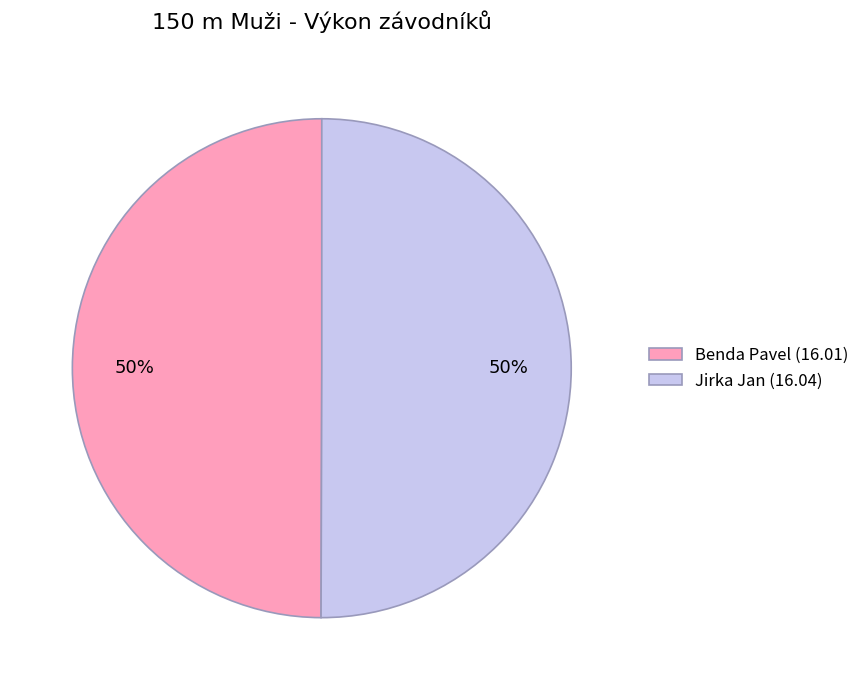

To the nearest percent, what is the average slice percentage?

50%